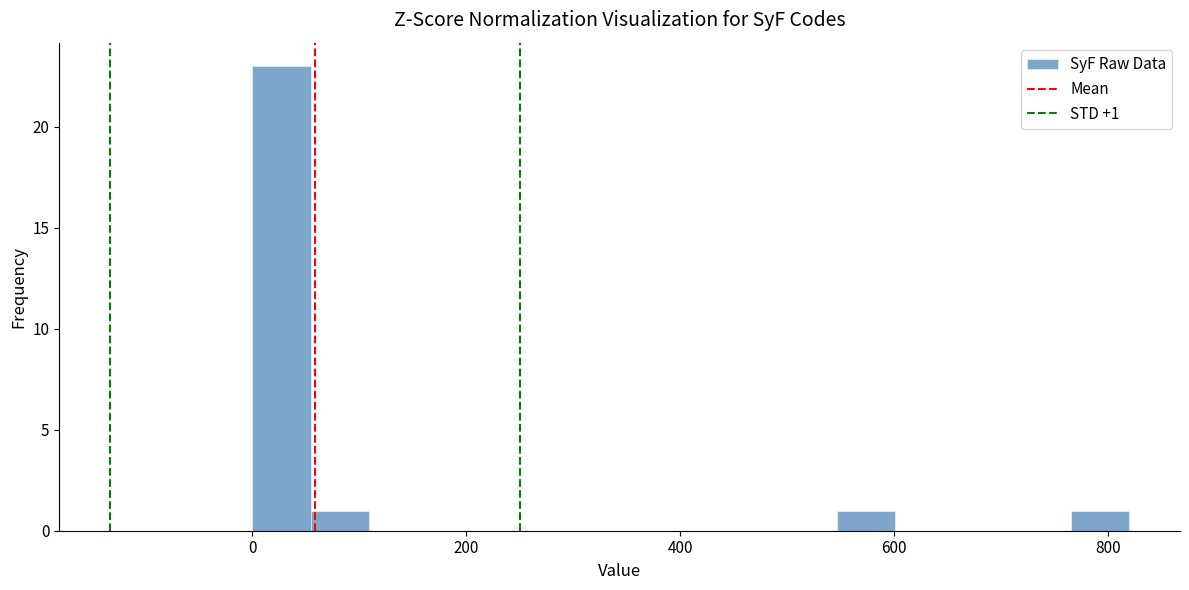

Around what value on the x-axis is the tallest bar? Give the approximate position of its centre, as read against the axis.

20